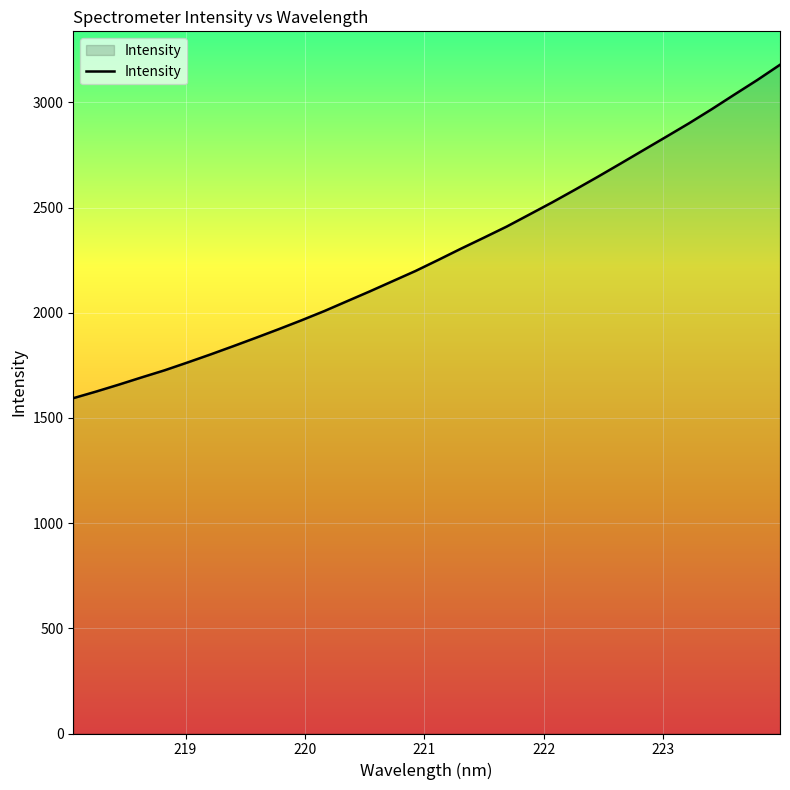

Reading right to left, transcribe all the data shown in this chart.

3179.0	3106.4	3037.5	2967.7	2900.6	2836.5	2773.0	2709.4	2646.5	2585.2	2525.0	2467.3	2409.8	2357.0	2305.0	2251.3	2198.7	2150.3	2101.9	2055.1	2008.1	1964.2	1922.0	1881.0	1840.8	1801.5	1763.5	1726.6	1693.0	1658.6	1625.5	1594.1